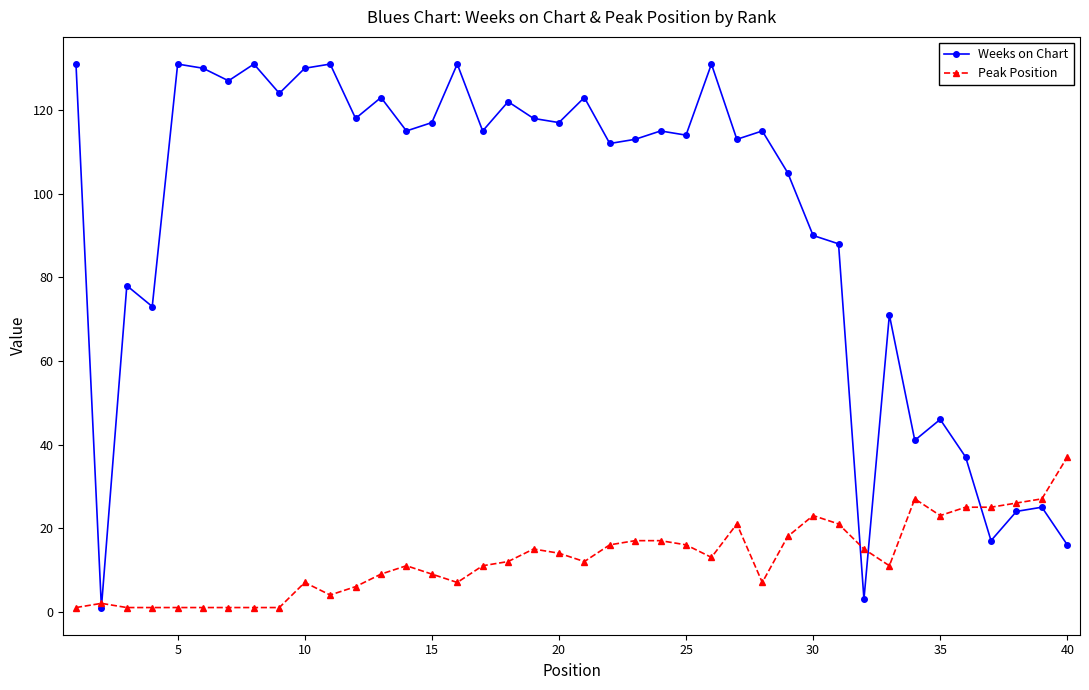

True or false: Peak Position has more than 1 points higher than both neighbors.

True